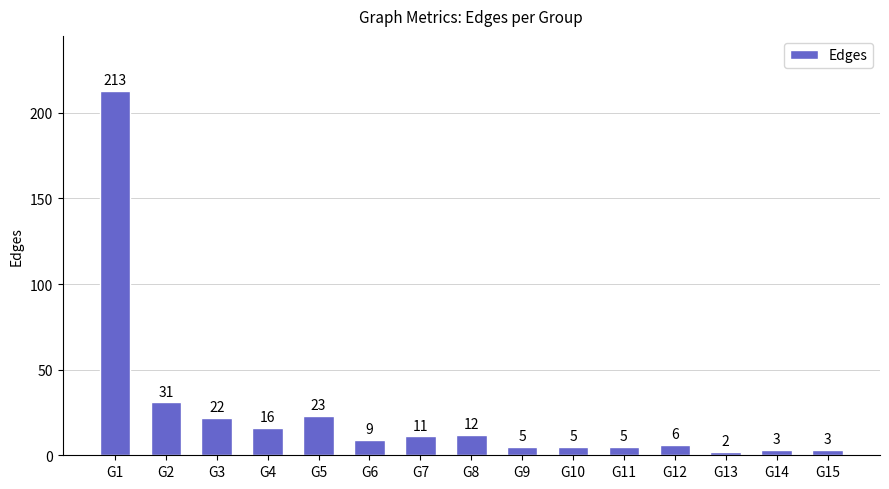

Which label corresponds to the smallest value in the chart?

G13